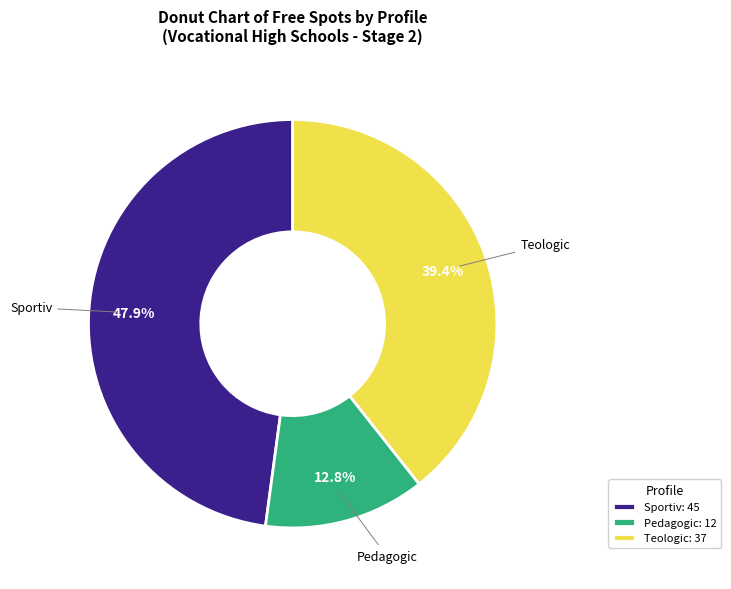

Combined, do Sportiv: 45 and Pedagogic: 12 account for over 50%?

Yes